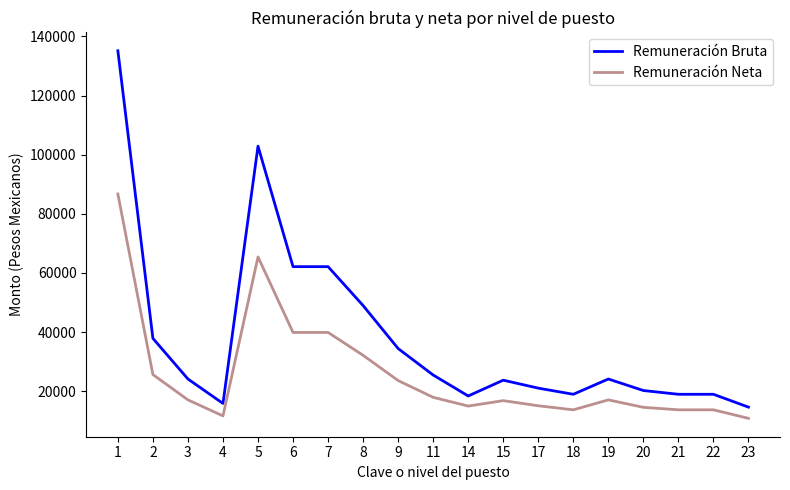

The Remuneración Neta series shows 21683.9 at 17. True or false?

False